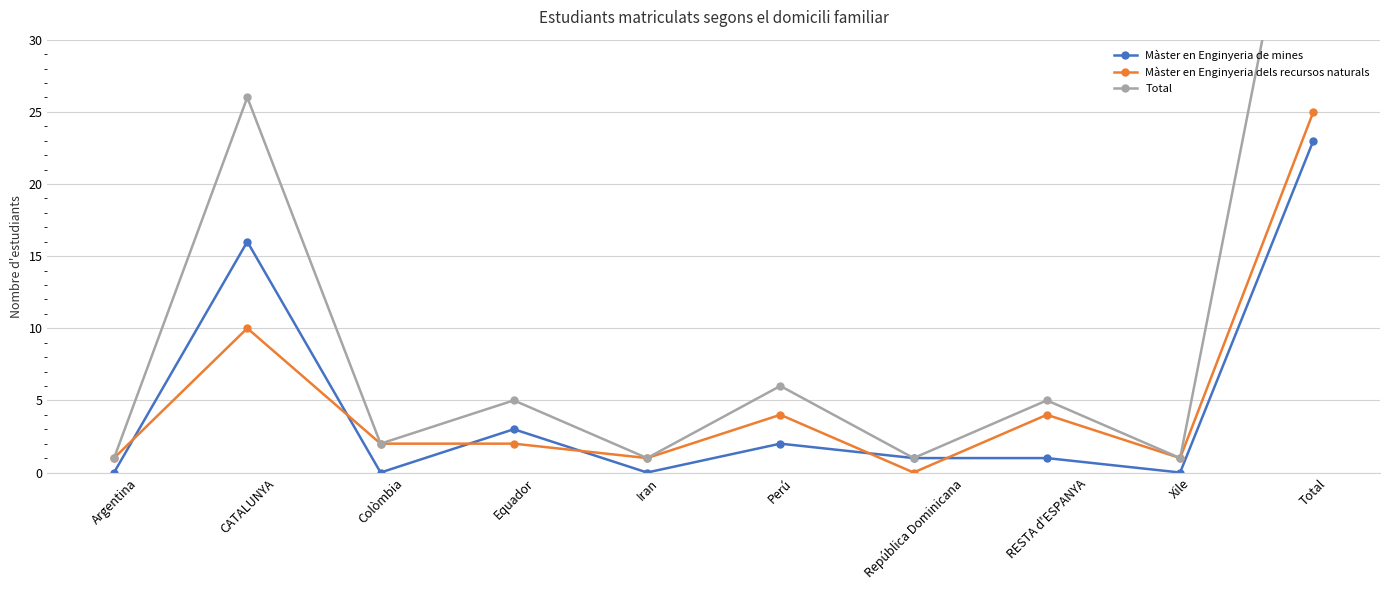

What is the difference between the Màster en Enginyeria de mines values at Argentina and Perú?

2